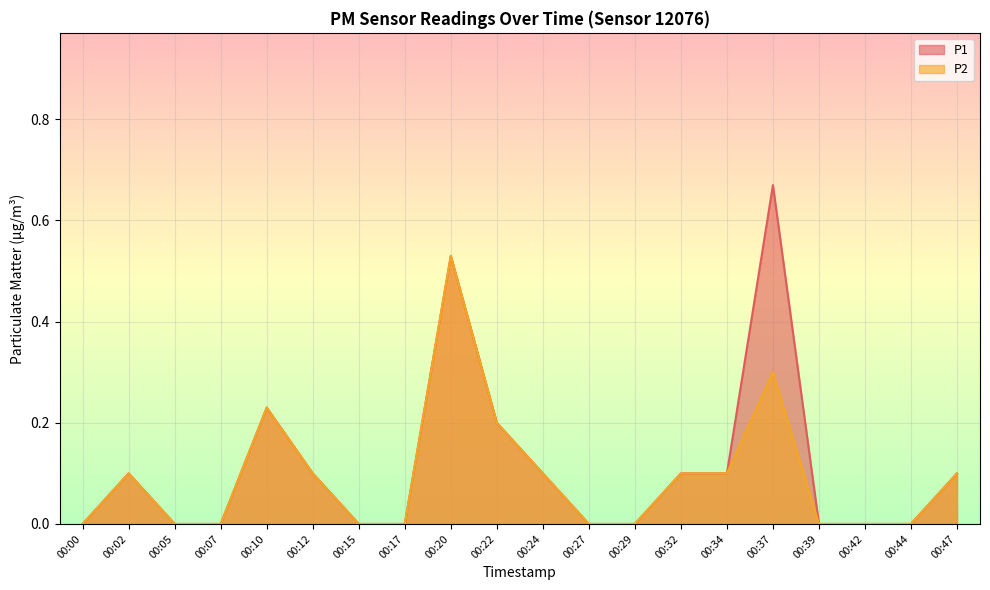

How many positive values does the P1 series have?

10